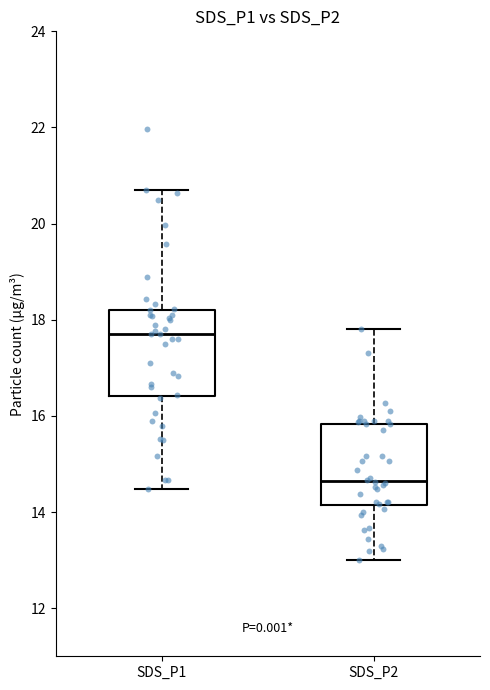

Reading left to right, transcribe this box plot: for each box, give where its median line is, the range the box spans, and where its two whiskers end, as read against the y-axis. The values are not printed on the chart, so give them approximately, as read against the axis.

SDS_P1: median 17.8, box 16.4 to 18.2, whiskers 14.4 to 20.8
SDS_P2: median 14.6, box 14.2 to 15.8, whiskers 13.0 to 17.8